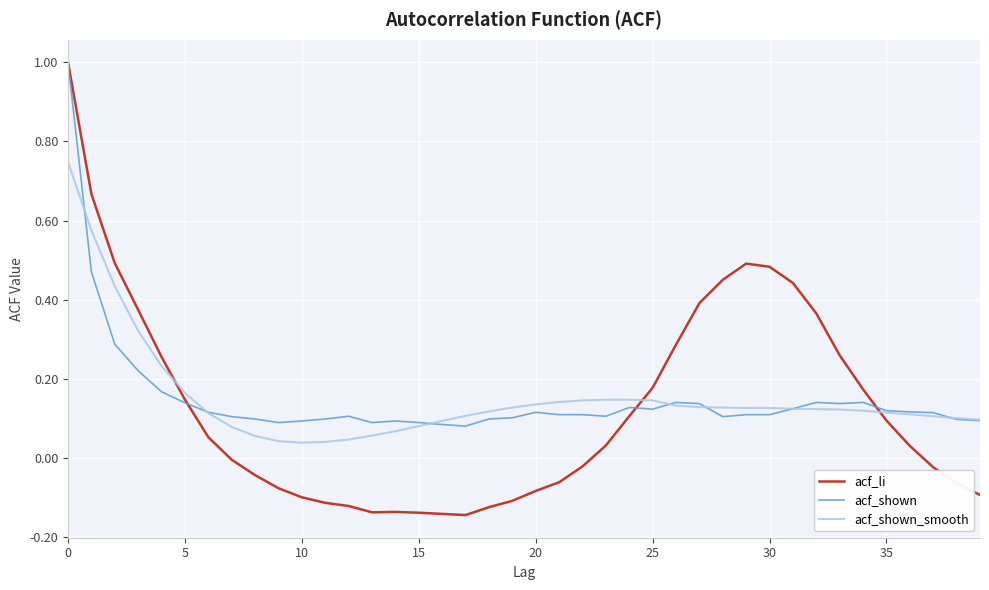

Which series has the largest range (max minus min)?

acf_li